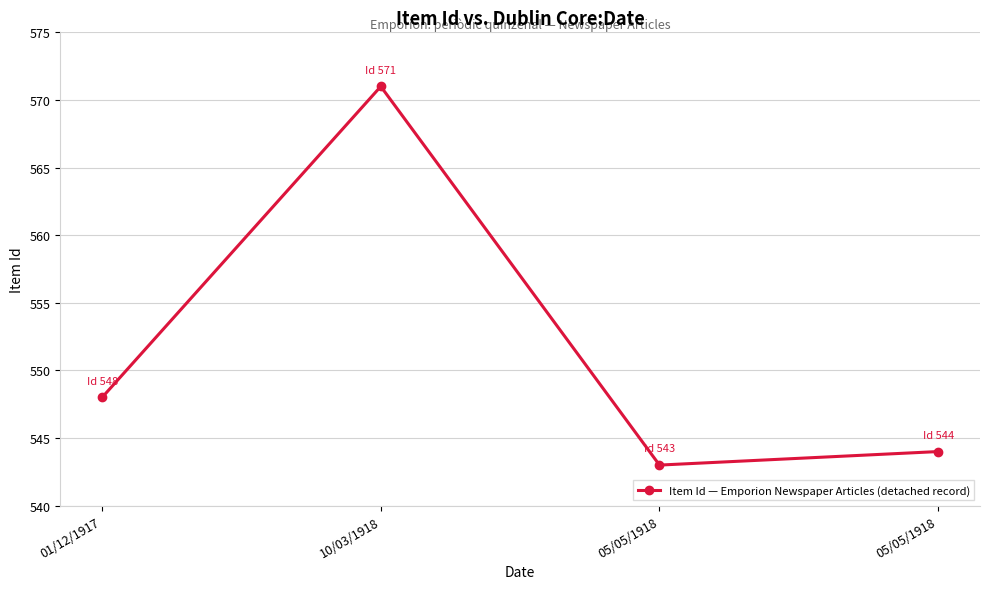

What is the smallest value displayed?

543